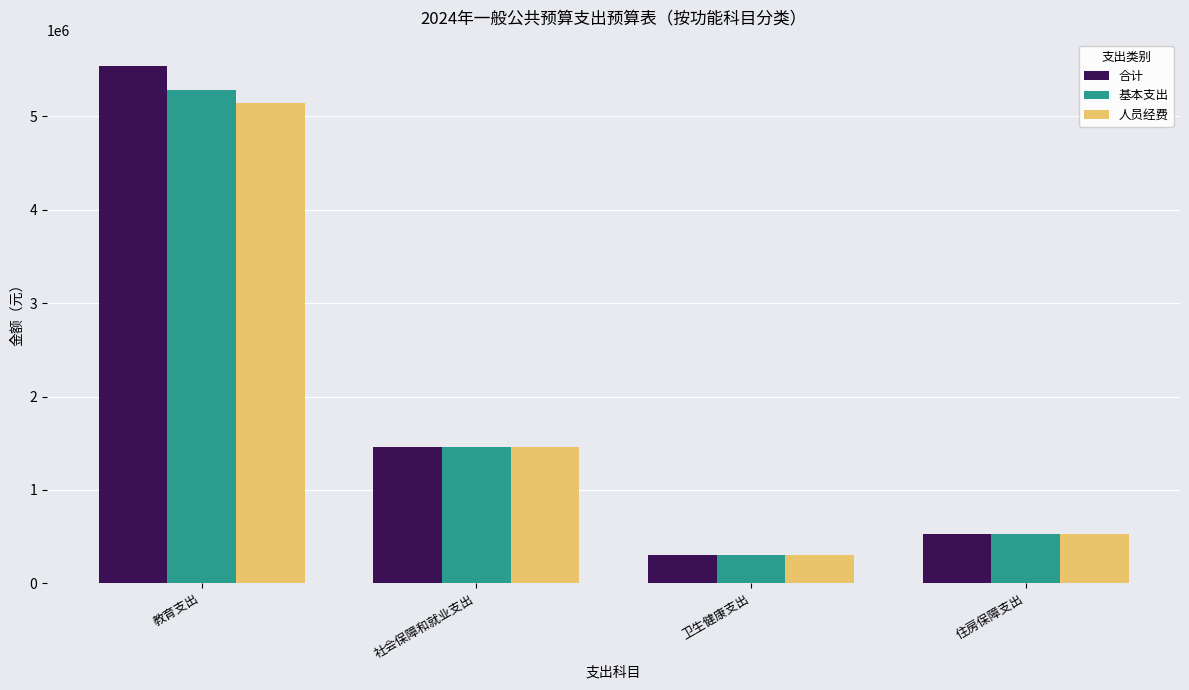

What is the average value of the 合计 series?

1957570.3